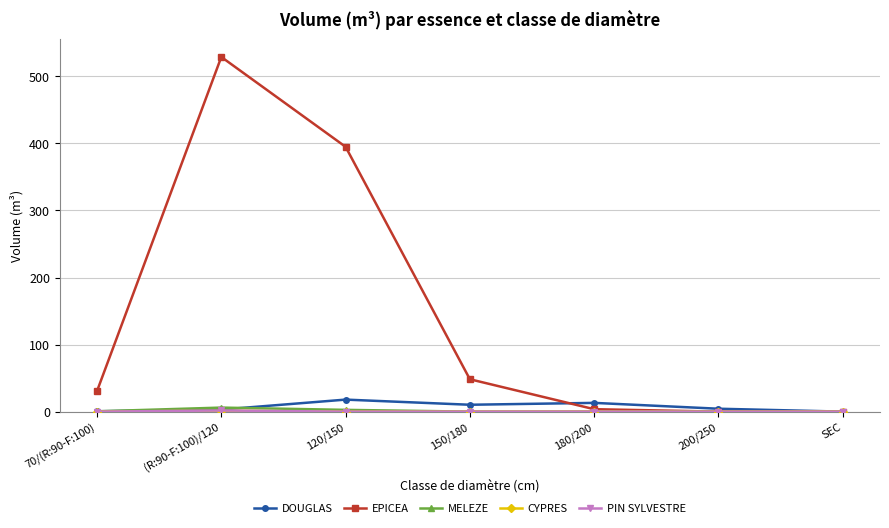

The value of EPICEA at 150/180 is 13.8. True or false?

False